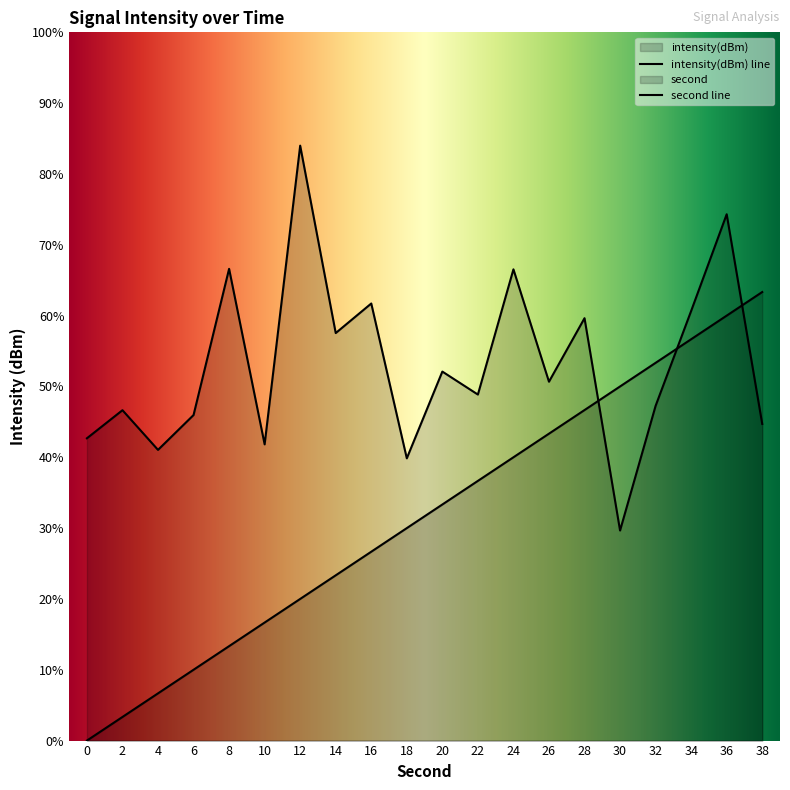

How many distinct data groups are displayed?

2